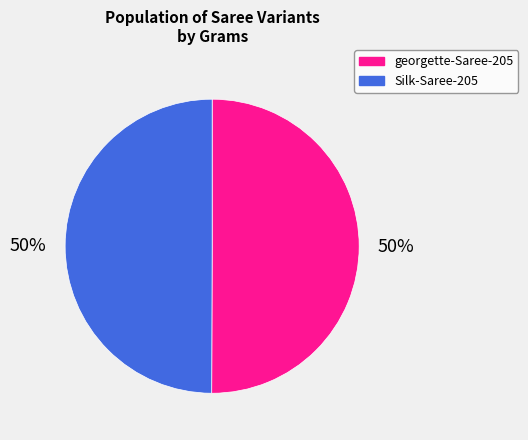

What percentage is the Silk-Saree-205 slice, to the nearest percent?

50%